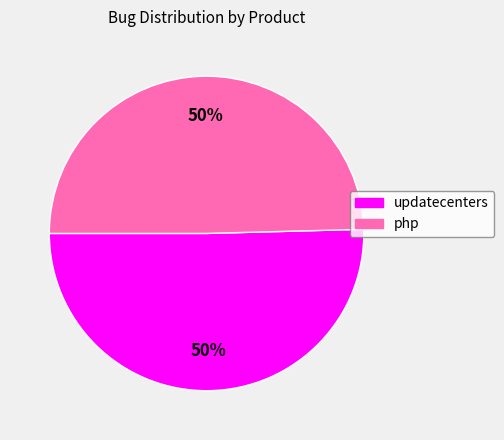

How many slices are in this pie chart?

2